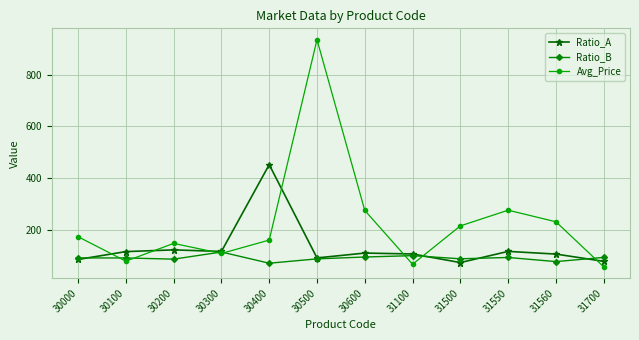

Which series has the largest total across all categories?

Avg_Price